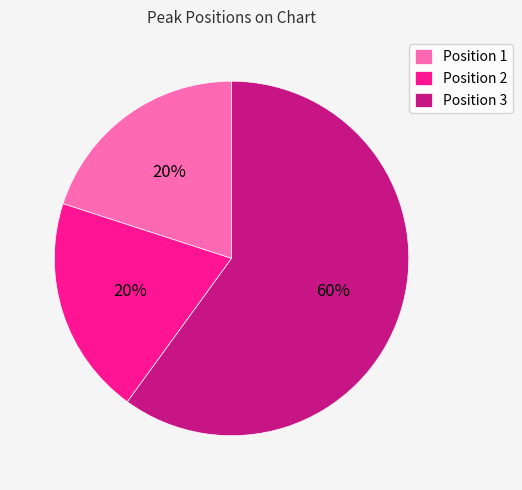

How many slices are in this pie chart?

3